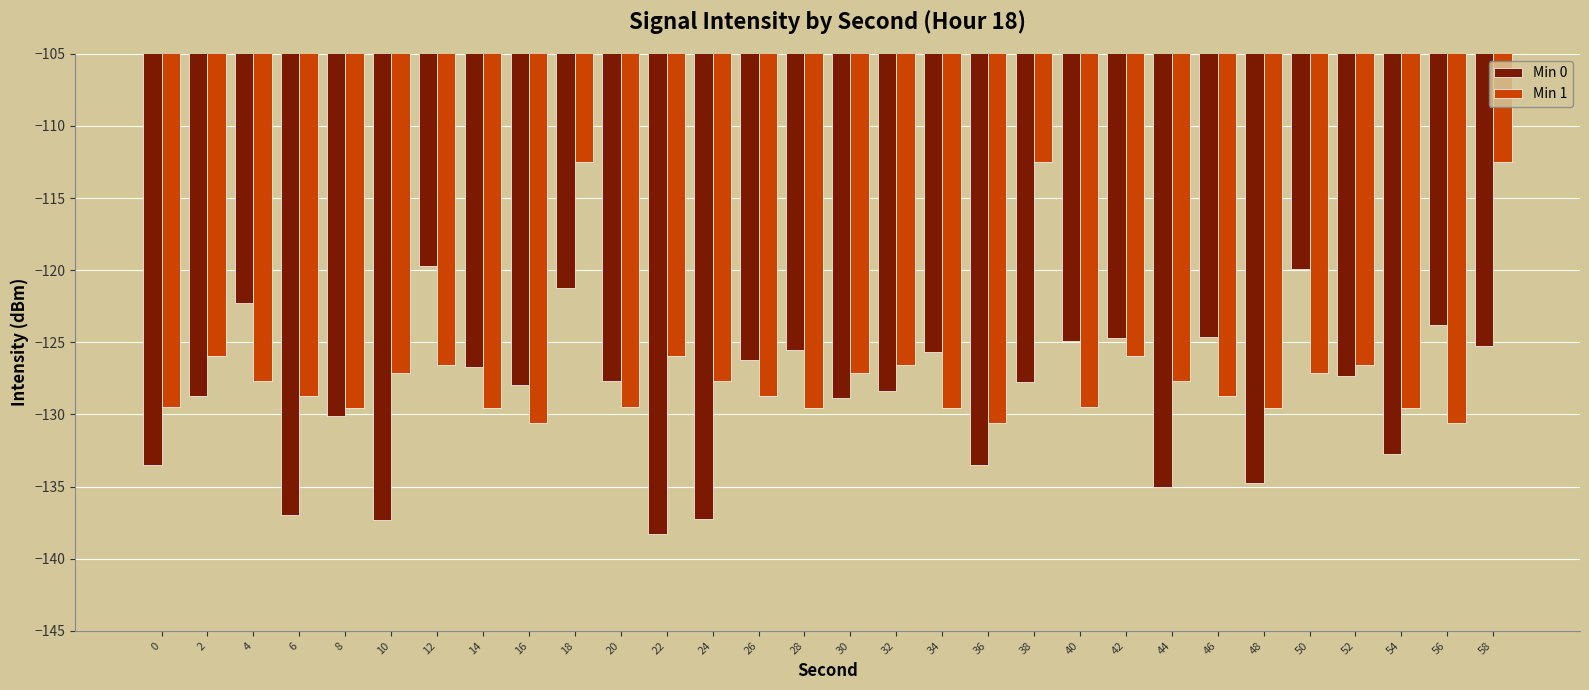

Rank the series by their maximum value, from highest to lowest.

Min 1, Min 0